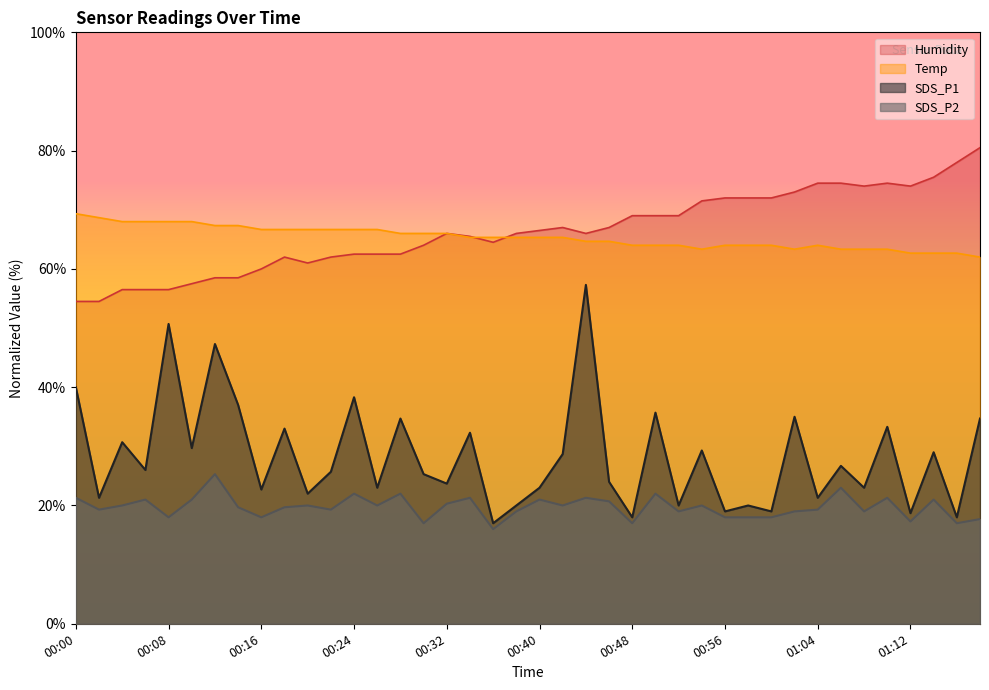

What is the total value across all series at 00:22?

173.7